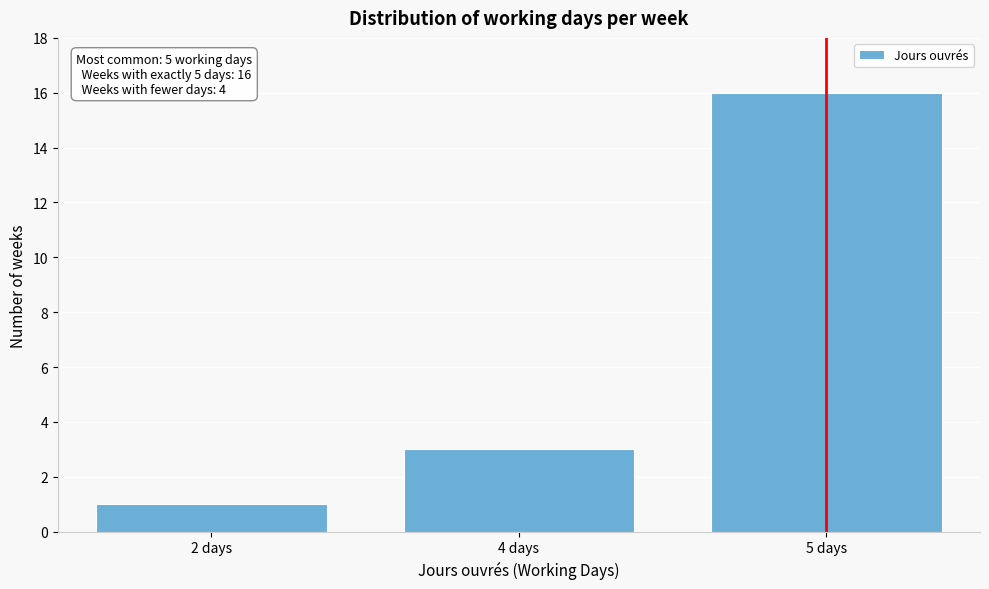

Reading left to right, extract all data points from this chart.

1	3	16